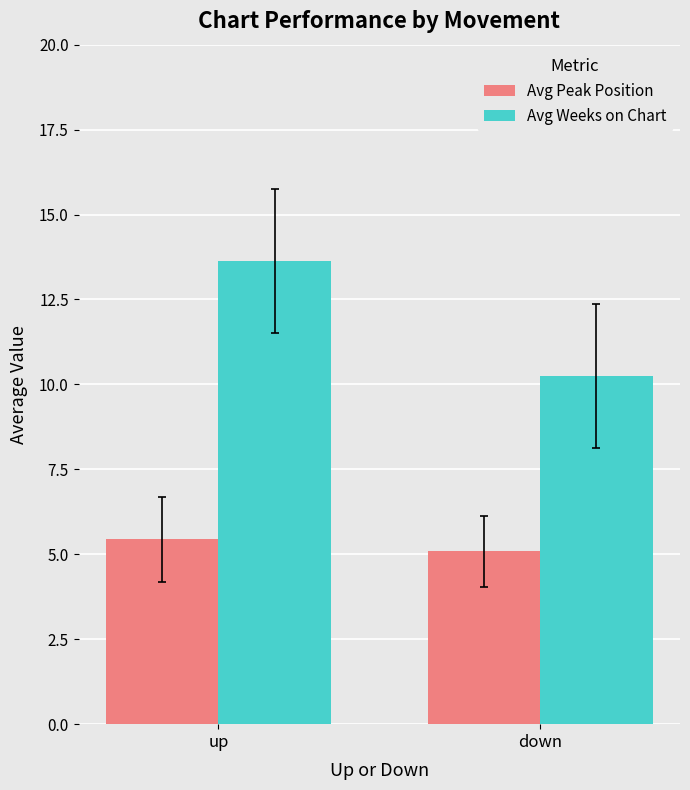

How many data points in Avg Weeks on Chart are above 13?

1